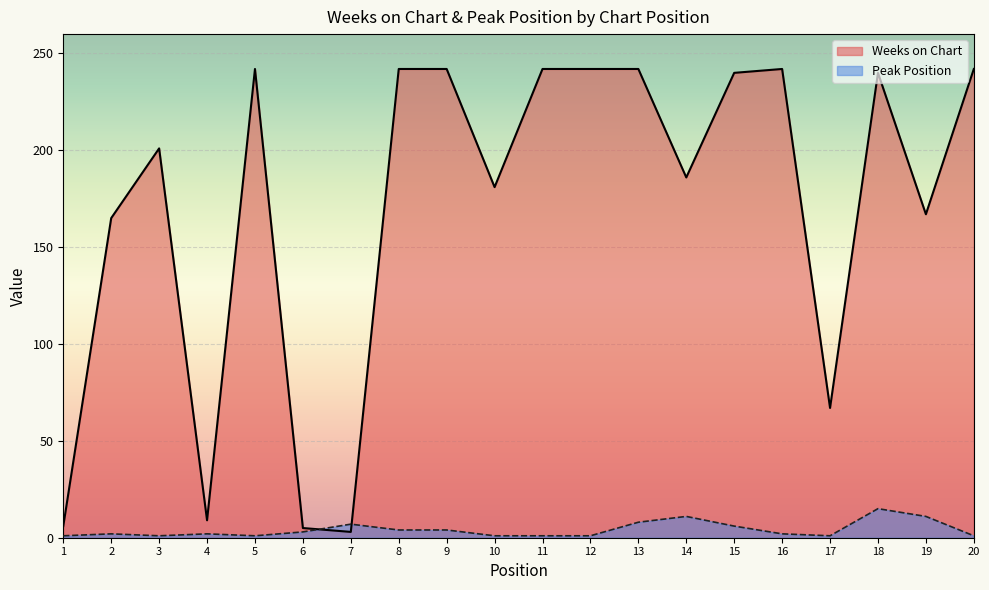

Reading left to right, extract all data points from this chart.

Weeks on Chart: 6	165	201	9	242	5	3	242	242	181	242	242	242	186	240	242	67	240	167	242
Peak Position: 1	2	1	2	1	3	7	4	4	1	1	1	8	11	6	2	1	15	11	1